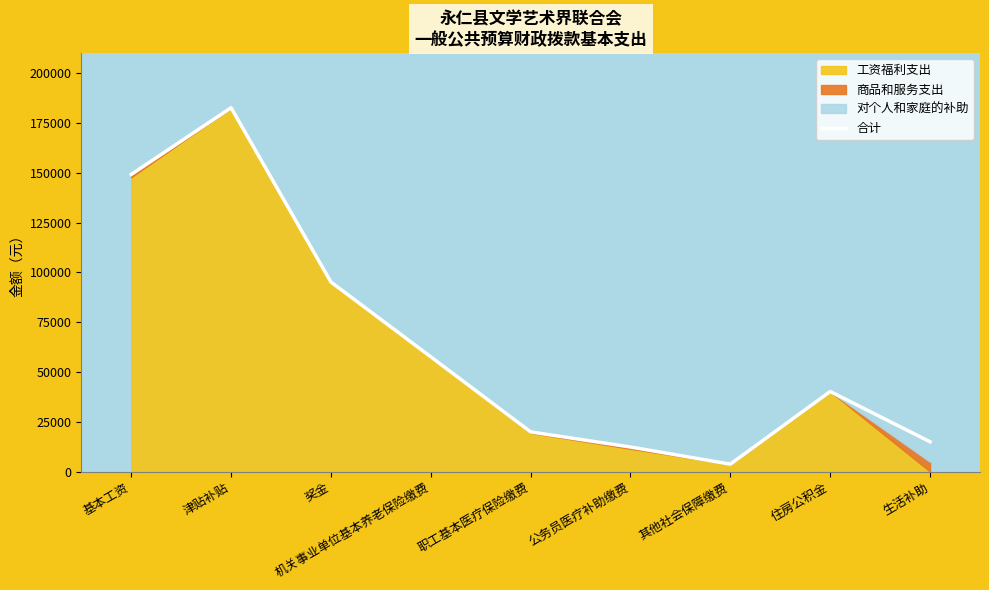

What is the sum of the values at 住房公积金 and 津贴补贴?

222818.0